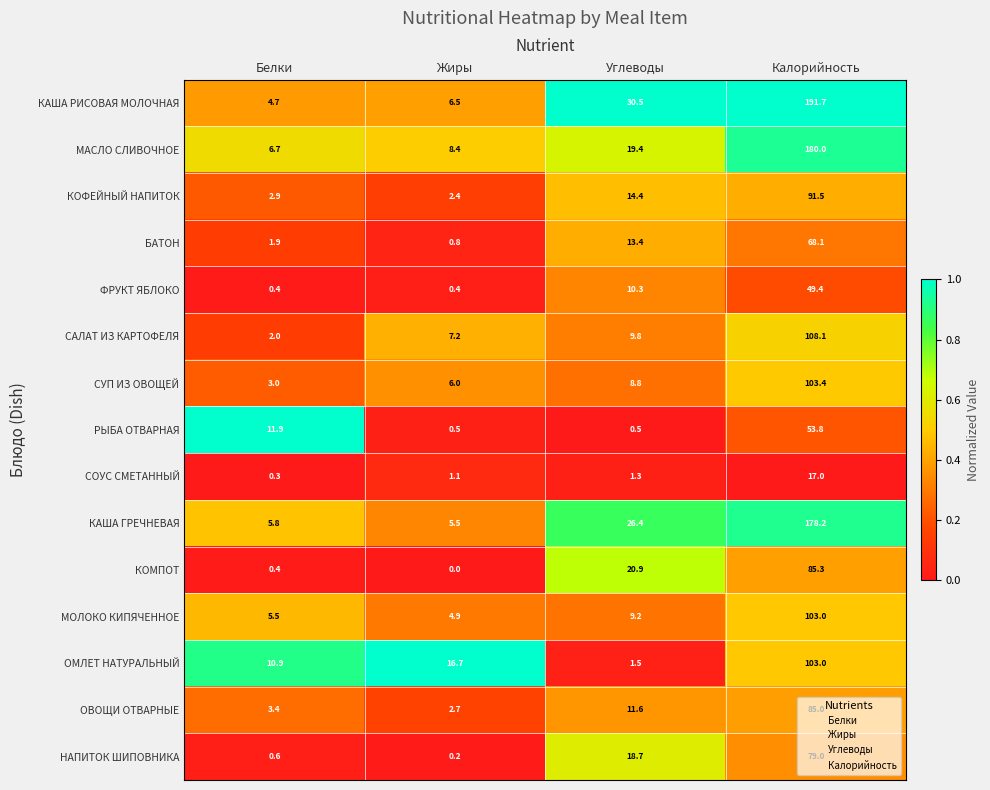

Which category has the lowest value across all series?

Жиры